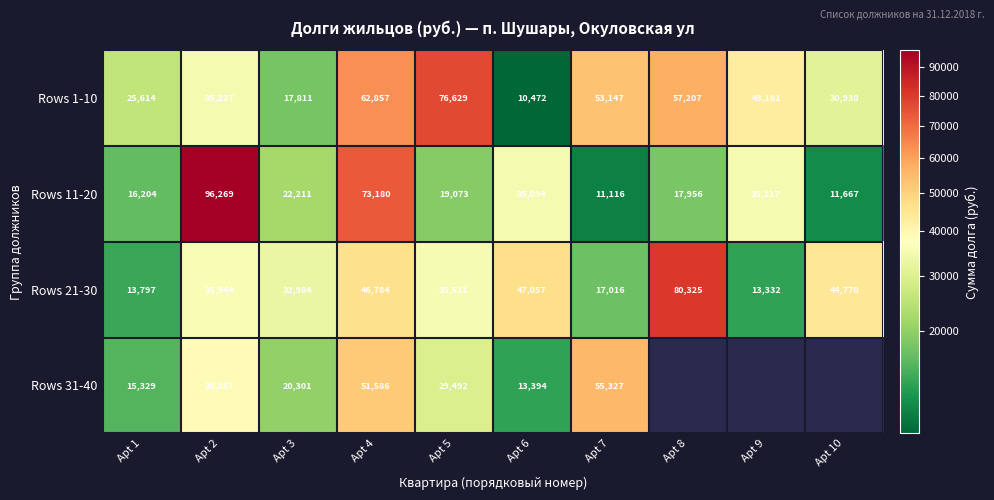

Is the value of Rows 11-20 at Apt 2 greater than the value of Rows 21-30 at Apt 8?

Yes